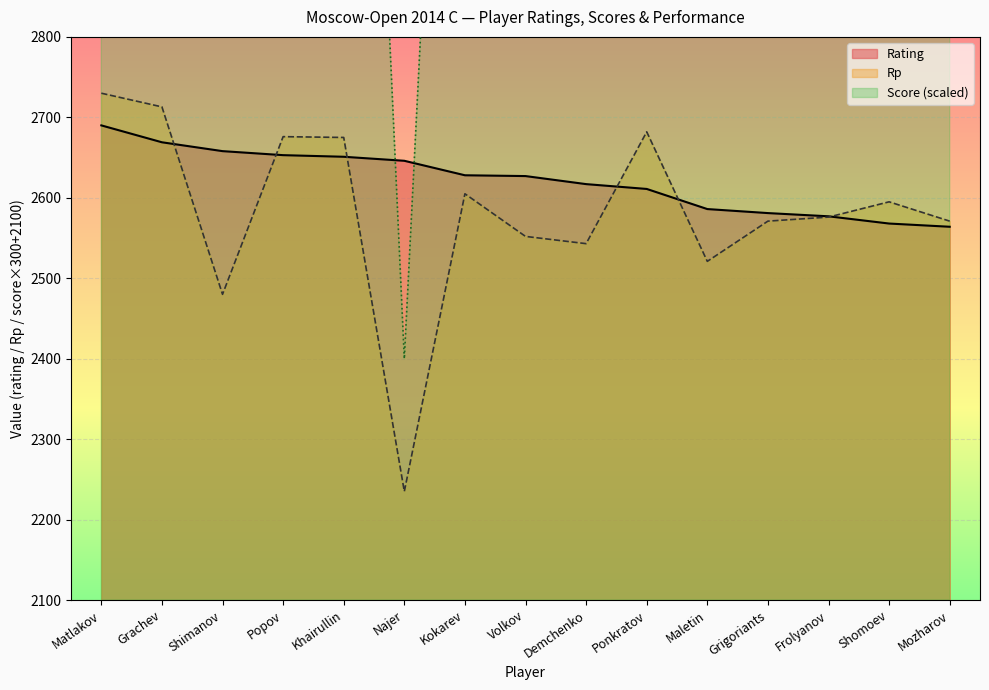

Count the number of categories in the chart.

15